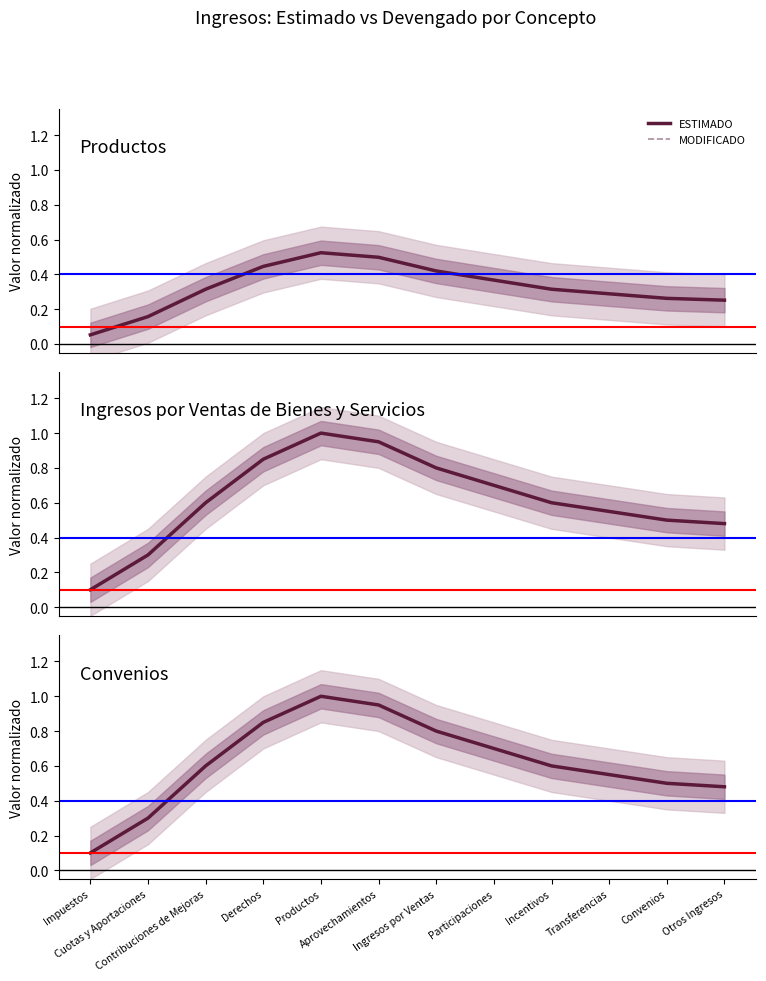

What position from the left is Cuotas y Aportaciones?

2